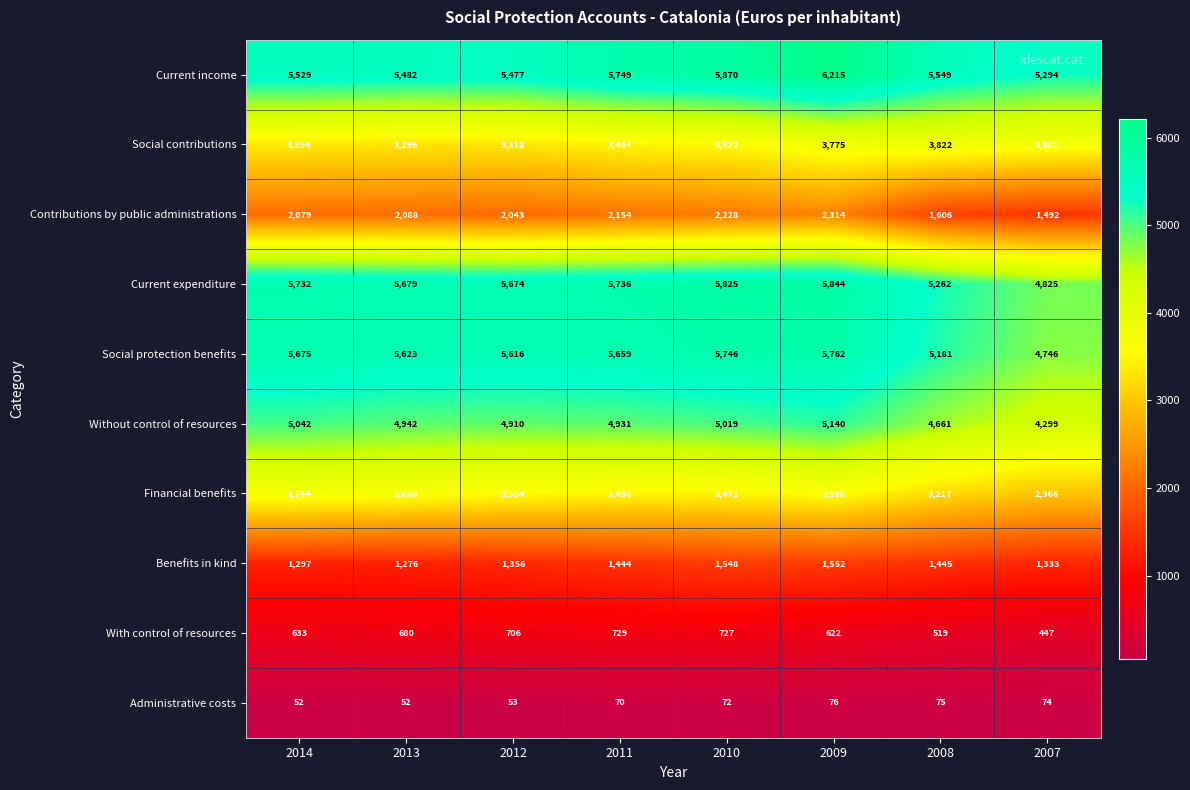

Is it true that With control of resources equals 445 at 2010?

False